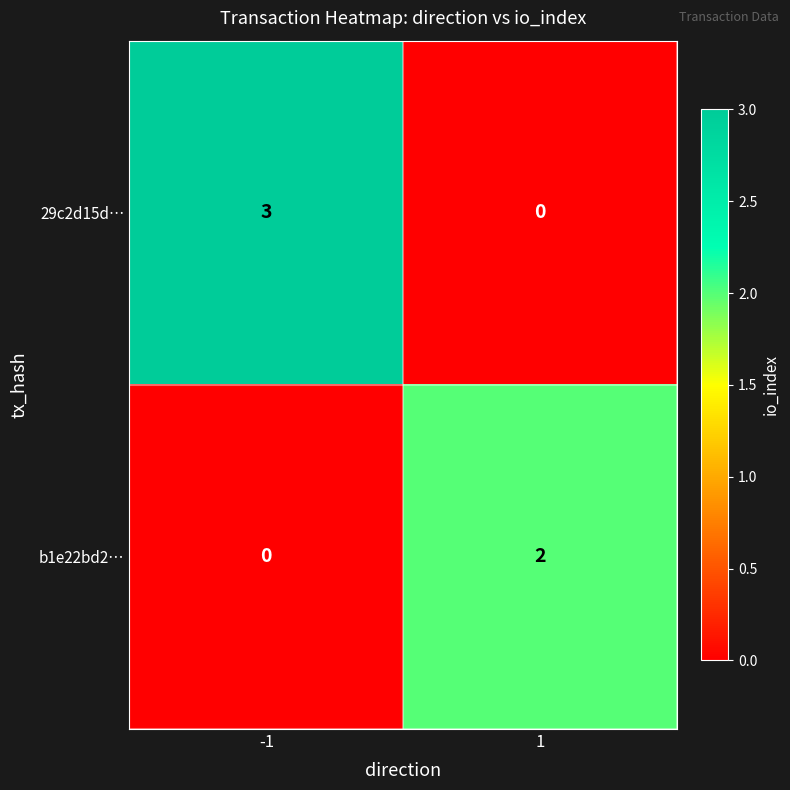

Reading left to right, extract all data points from this chart.

29c2d15d…: 3	0
b1e22bd2…: 0	2